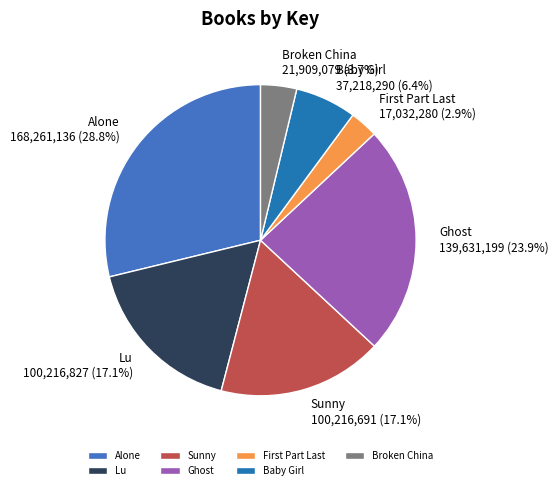

To the nearest percent, what is the average slice percentage?

14%